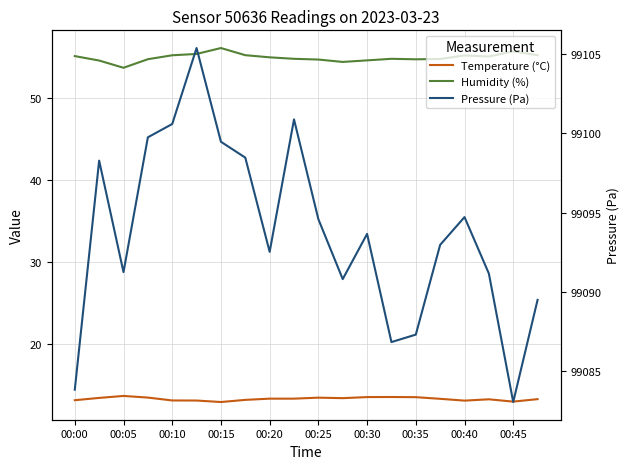

What is the highest value of the Humidity (%) series?

56.0